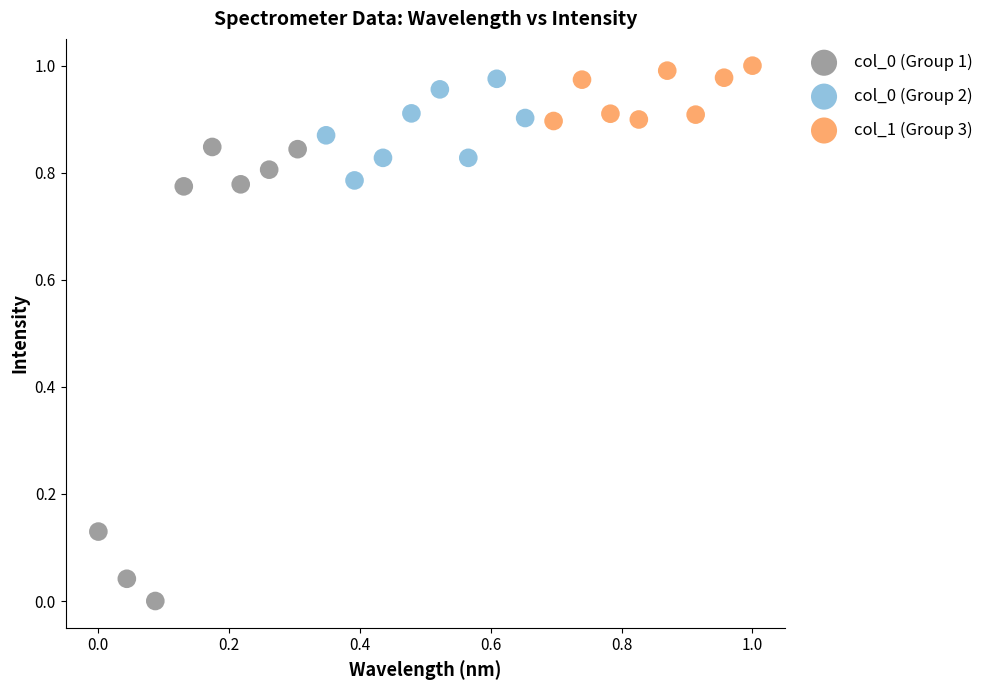

Which series reaches the maximum Y coordinate?

col_1 (Group 3)